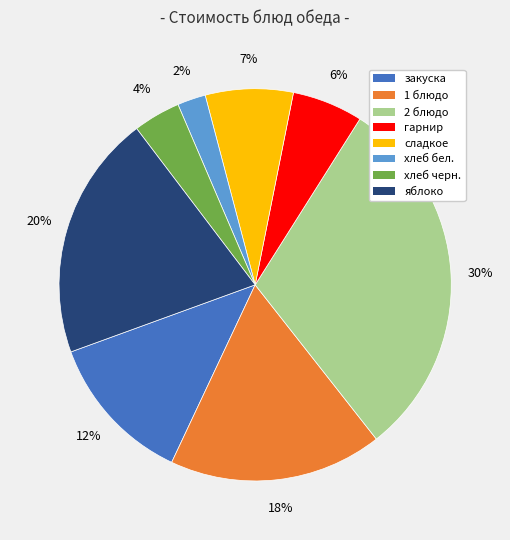

True or false: яблоко accounts for 29% of the total.

False